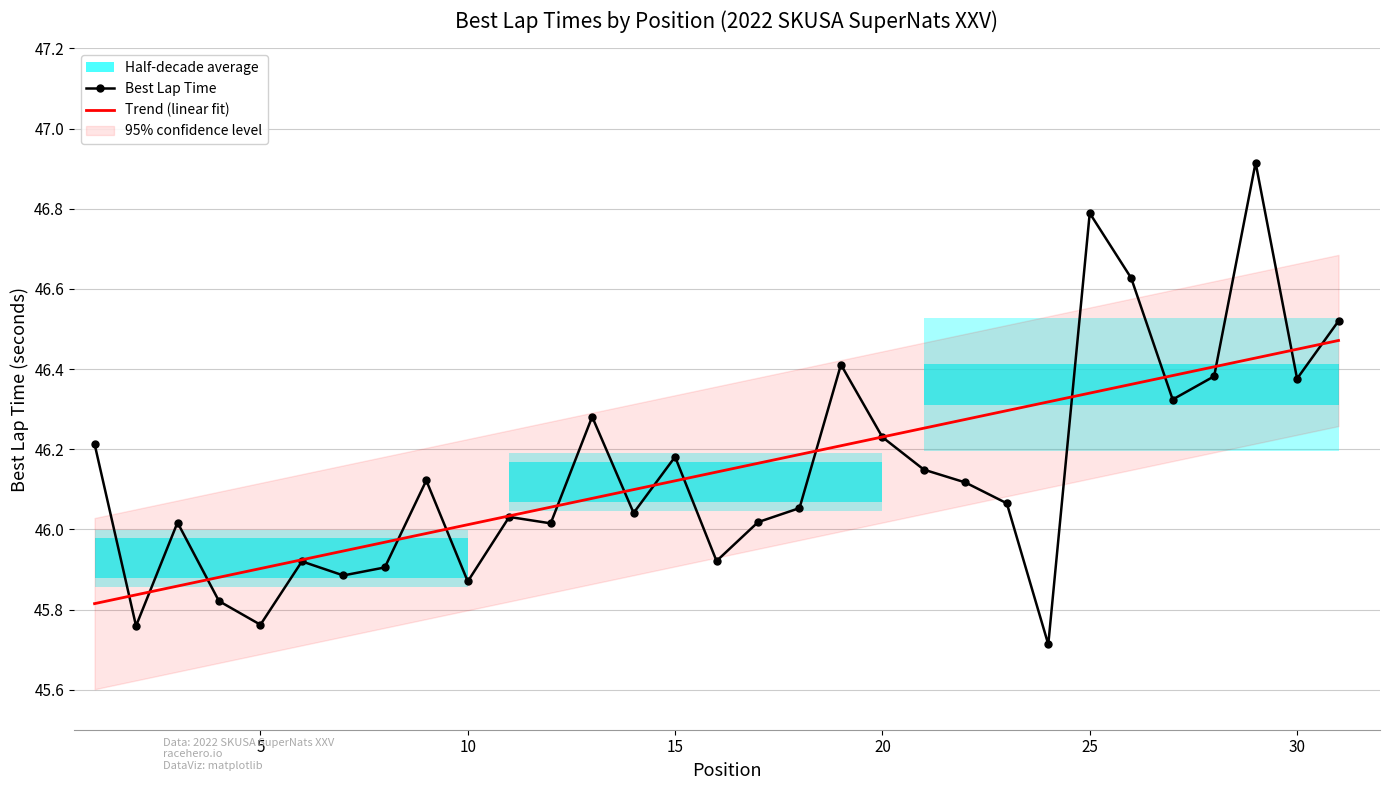

The value of Trend (linear fit) at 5 is 45.9. True or false?

True